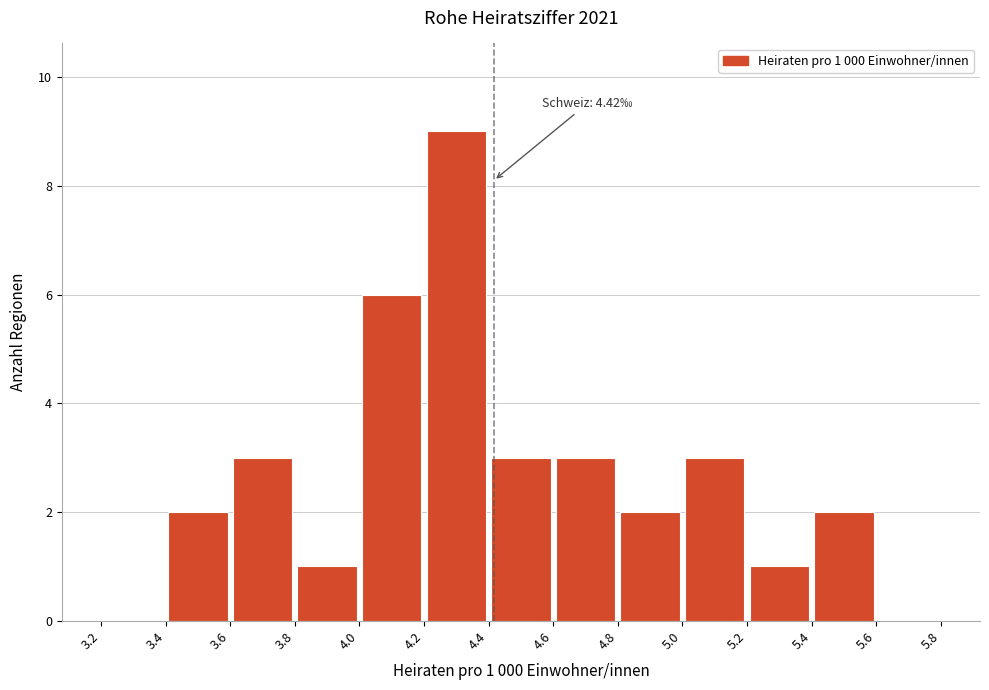

Which range on the x-axis has the tallest bar?

4.2 to 4.4